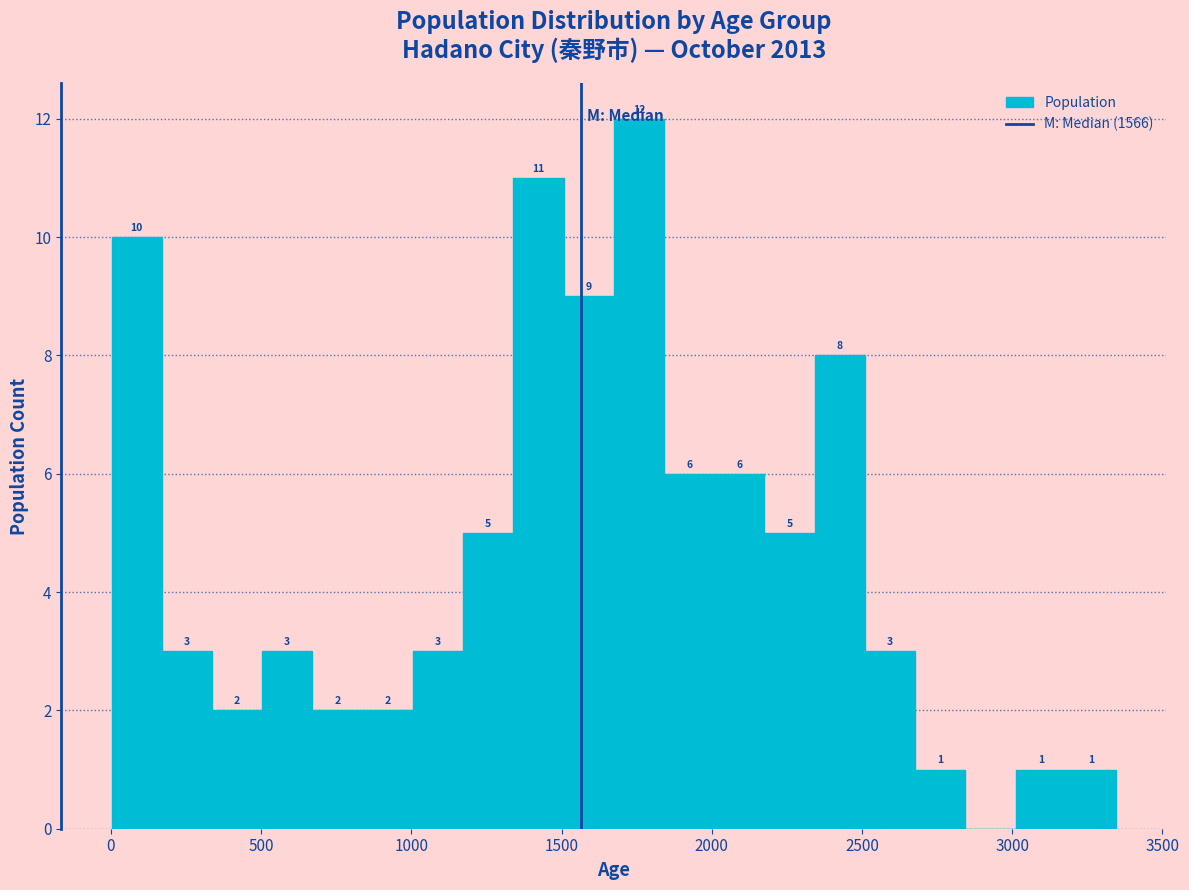

Around what value on the x-axis is the tallest bar? Give the approximate position of its centre, as read against the axis.

1750